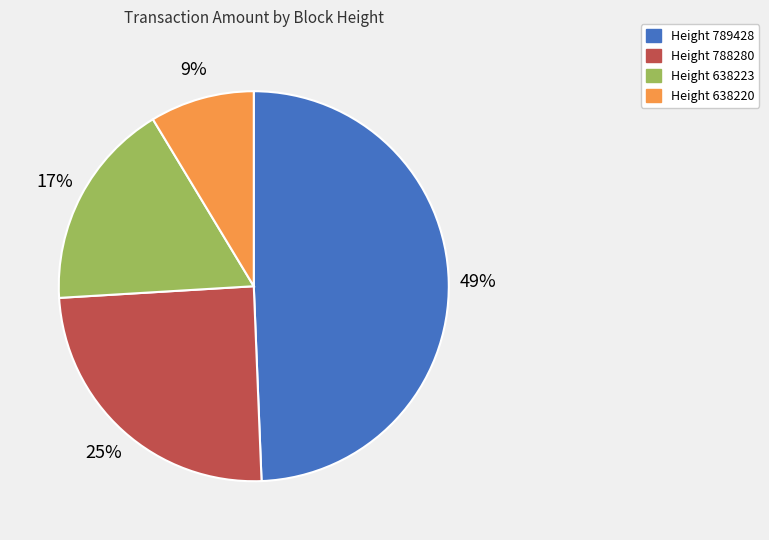

How many slices are in this pie chart?

4